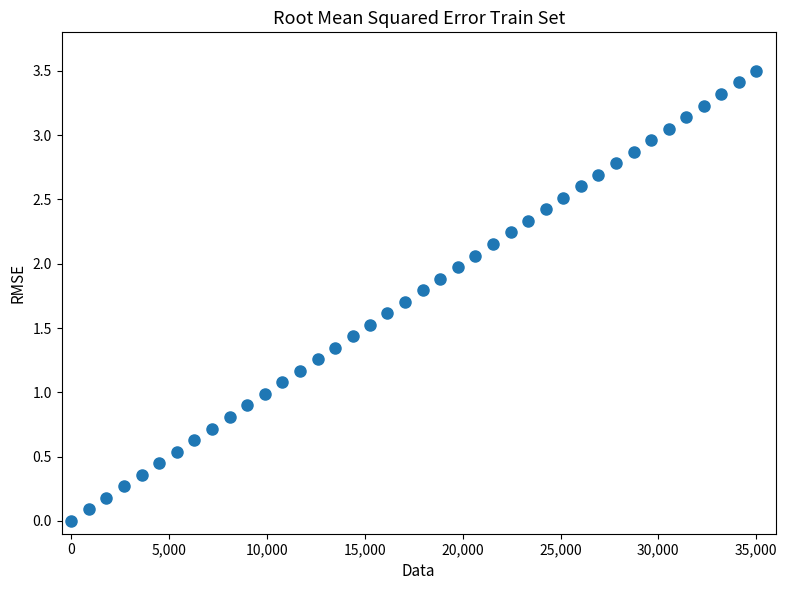

What is the range of Y values (max minus min)?

3.5